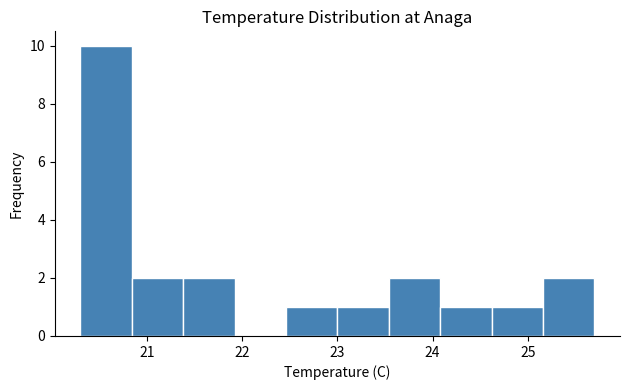

Reading left to right, transcribe this chart: for each bar, give the range it covers on the x-axis and its height. Neither the bar edges nor the heights are printed on the chart, so give them approximately, as read against the axes.

20.30 to 20.84: 10
20.84 to 21.38: 2
21.38 to 21.92: 2
21.92 to 22.46: 0
22.46 to 23.00: 1
23.00 to 23.54: 1
23.54 to 24.08: 2
24.08 to 24.62: 1
24.62 to 25.16: 1
25.16 to 25.70: 2